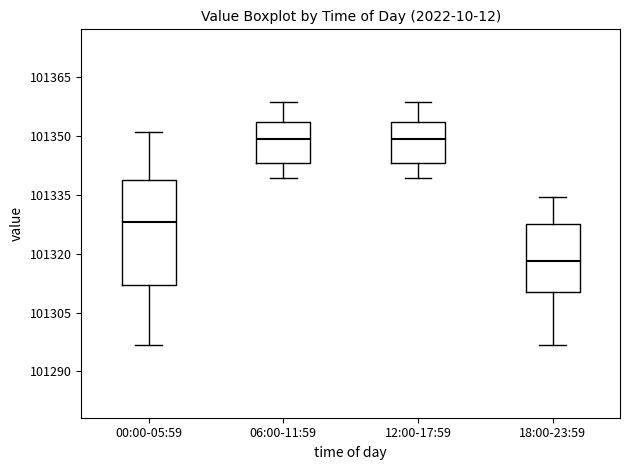

Where is the upper edge of the box for 18:00-23:59 on the y-axis? The values are not printed on the chart, so give them approximately, as read against the axis.

101328